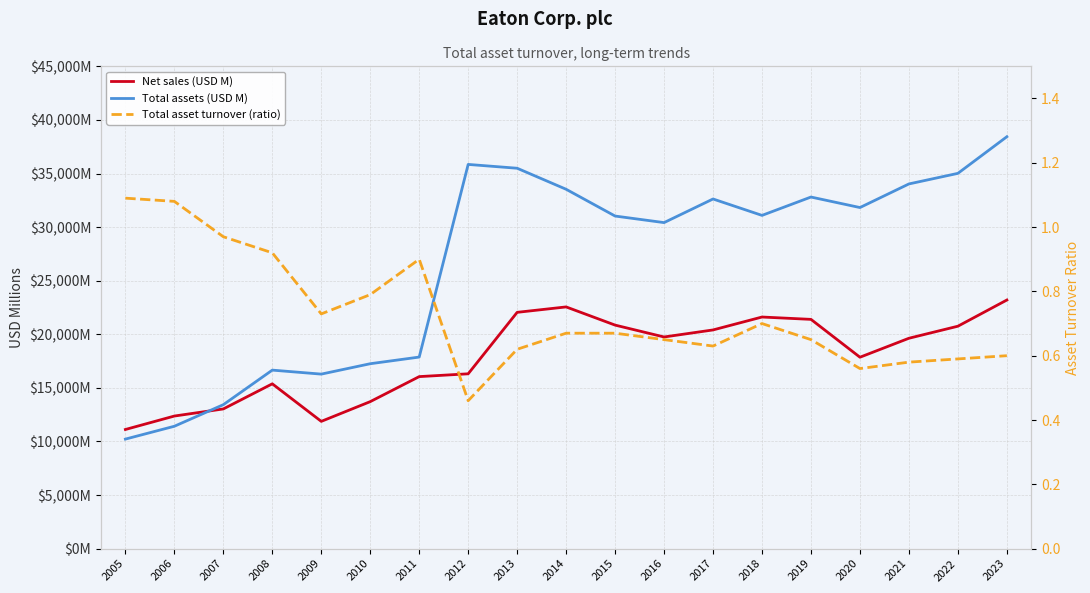

List the labels in order of Net sales (USD M) value, smallest first.

2005, 2009, 2006, 2007, 2010, 2008, 2011, 2012, 2020, 2021, 2016, 2017, 2022, 2015, 2019, 2018, 2013, 2014, 2023